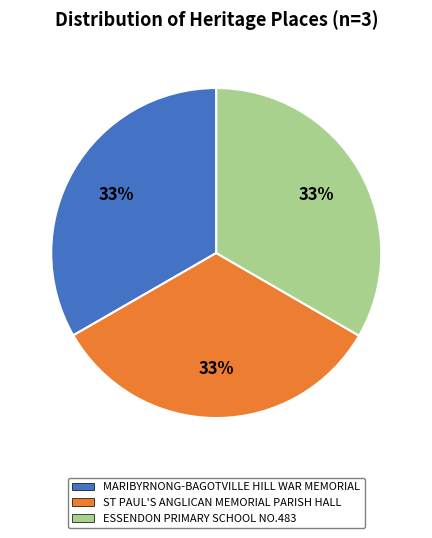

Is there any slice that represents more than half of the pie?

No